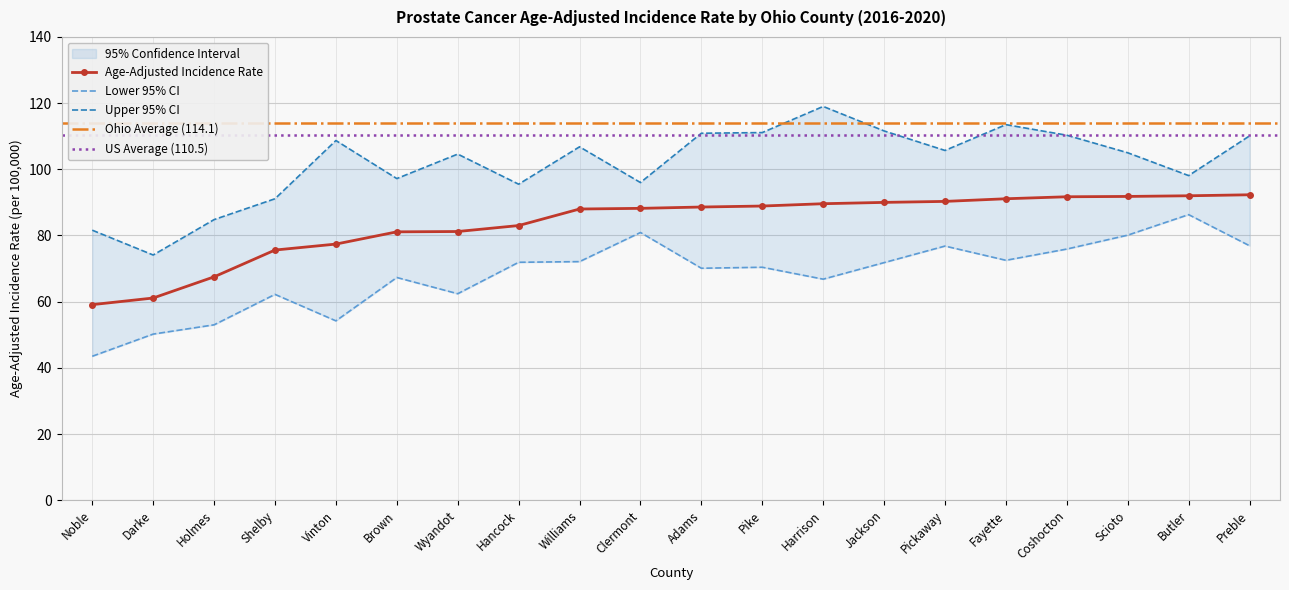

What is the approximate value of Age-Adjusted Incidence Rate at Jackson?

90.0